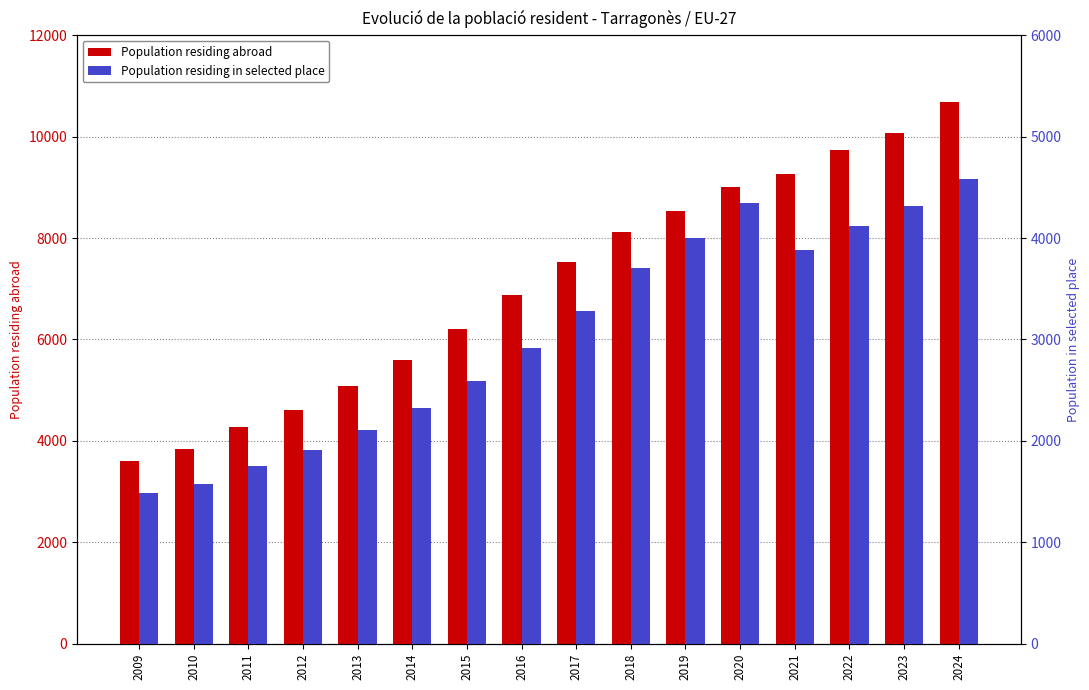

What is the approximate value of Population residing in selected place at 2017?

3284